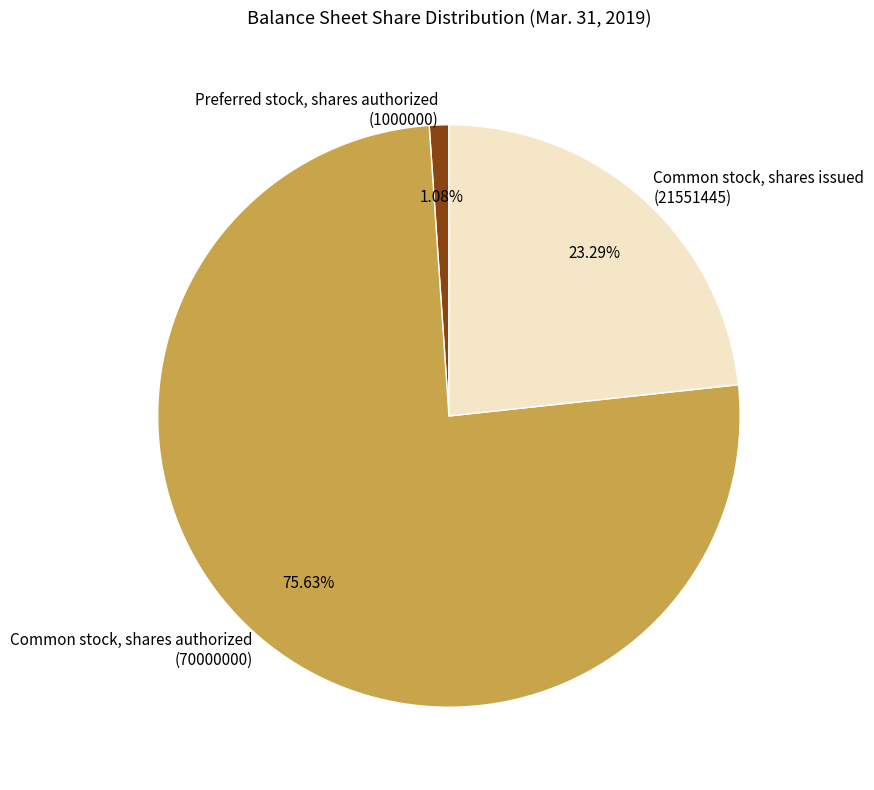

What is the largest slice in the pie chart?

Common stock, shares authorized